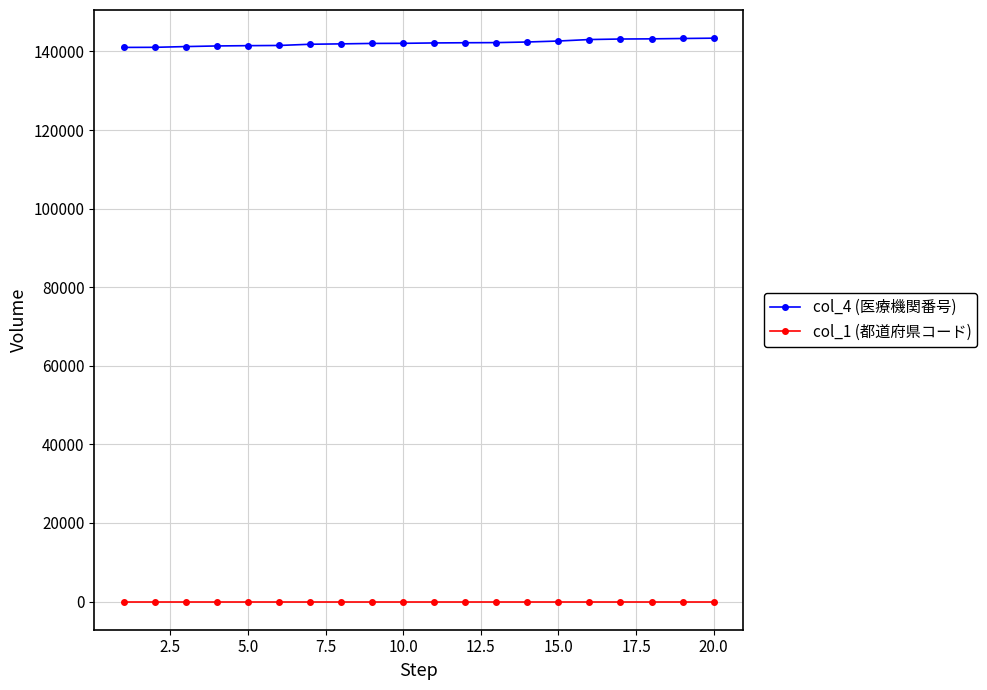

What is the maximum value for col_4 (医療機関番号)?

143379